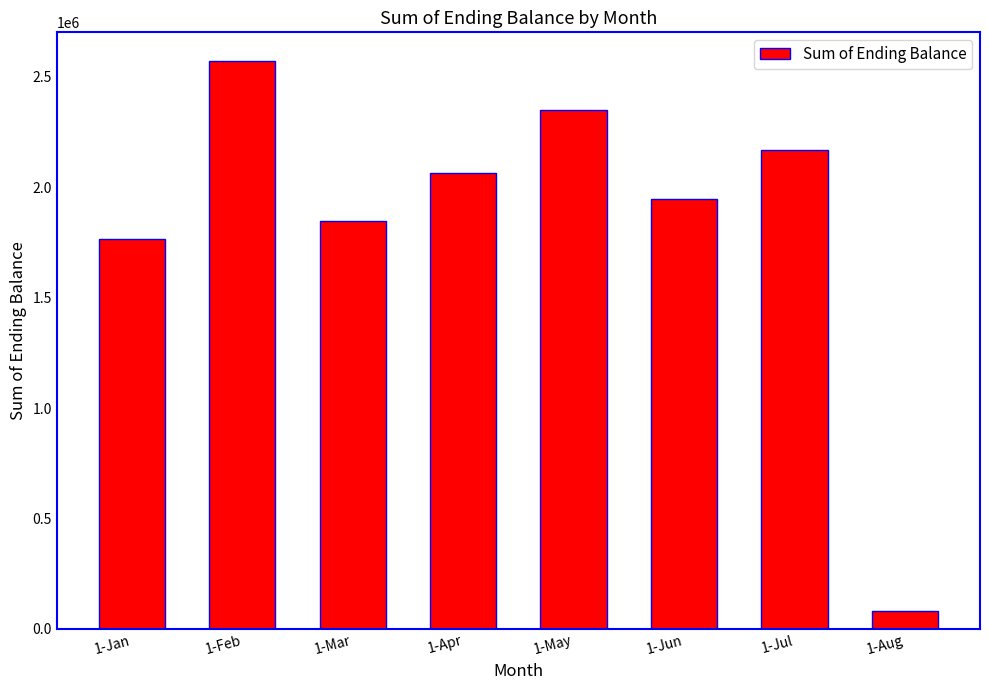

Rank the categories by value from lowest to highest.

1-Aug, 1-Jan, 1-Mar, 1-Jun, 1-Apr, 1-Jul, 1-May, 1-Feb